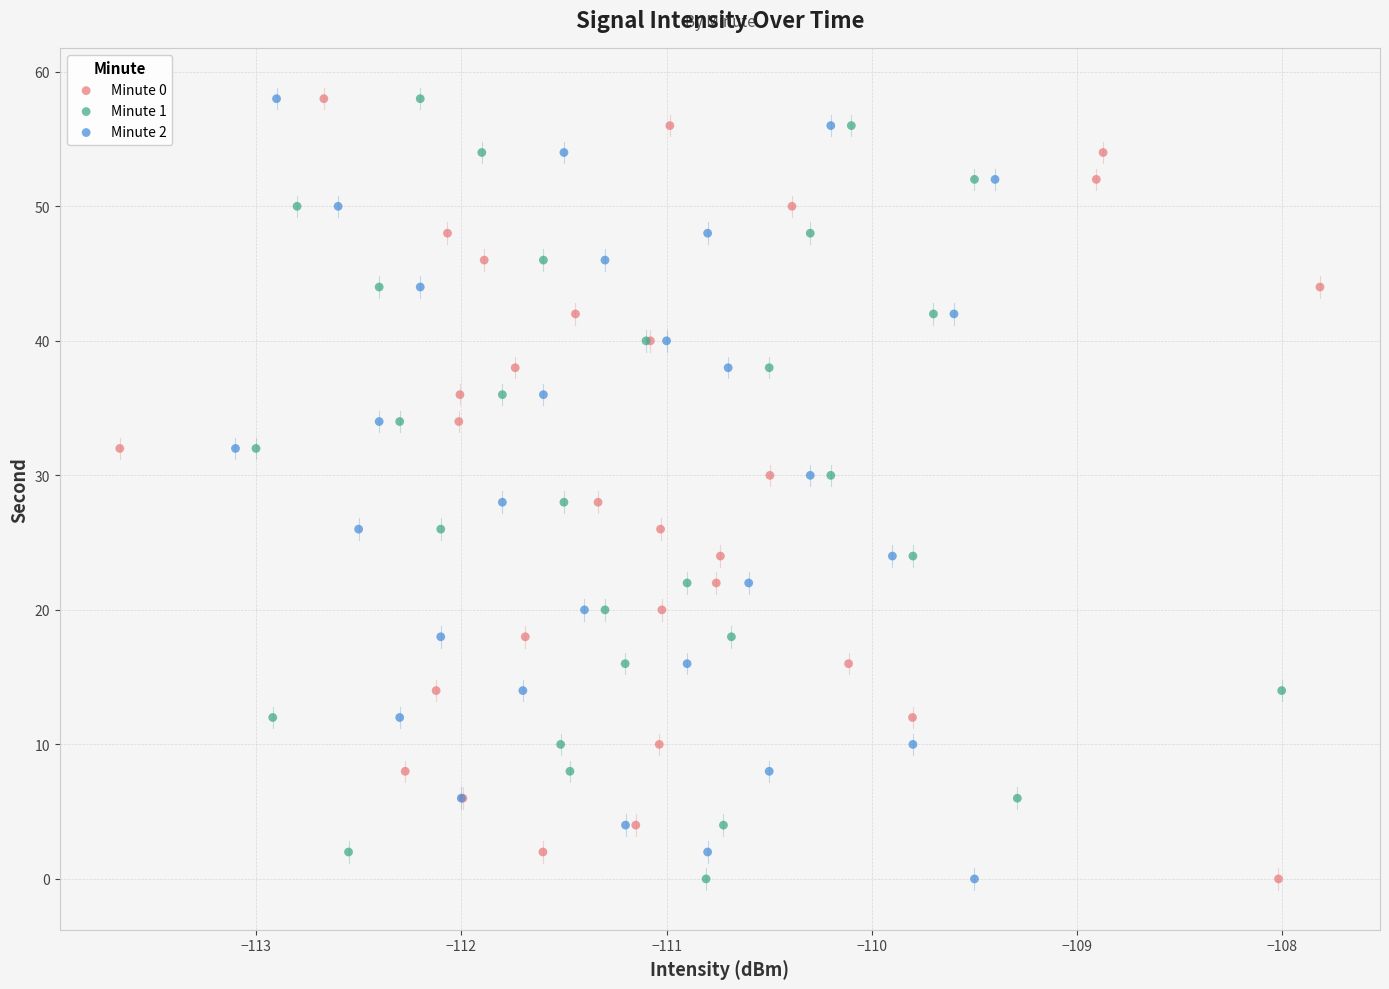

What are all the series names shown in the legend?

Minute 0, Minute 1, Minute 2